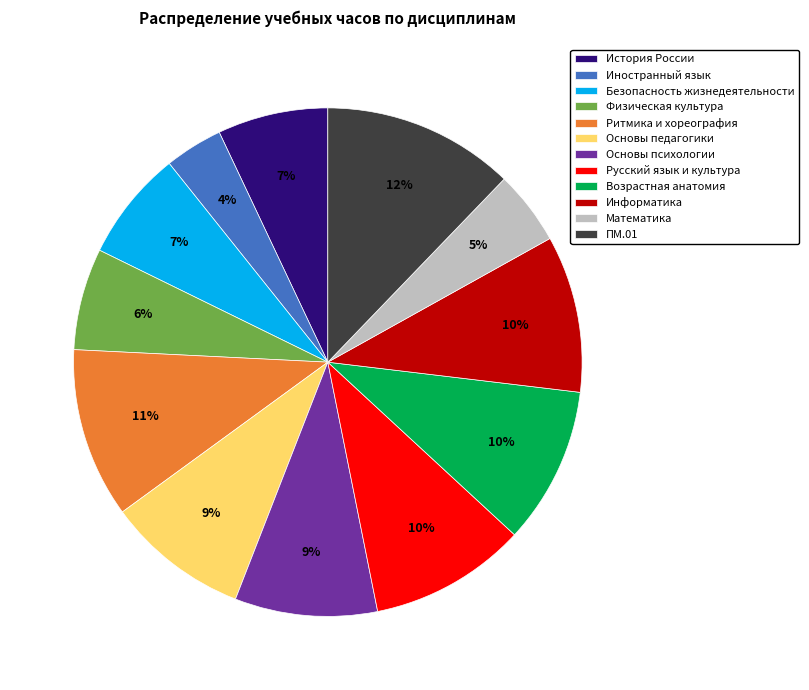

Is it true that ПМ.01 is 12% of the pie?

True